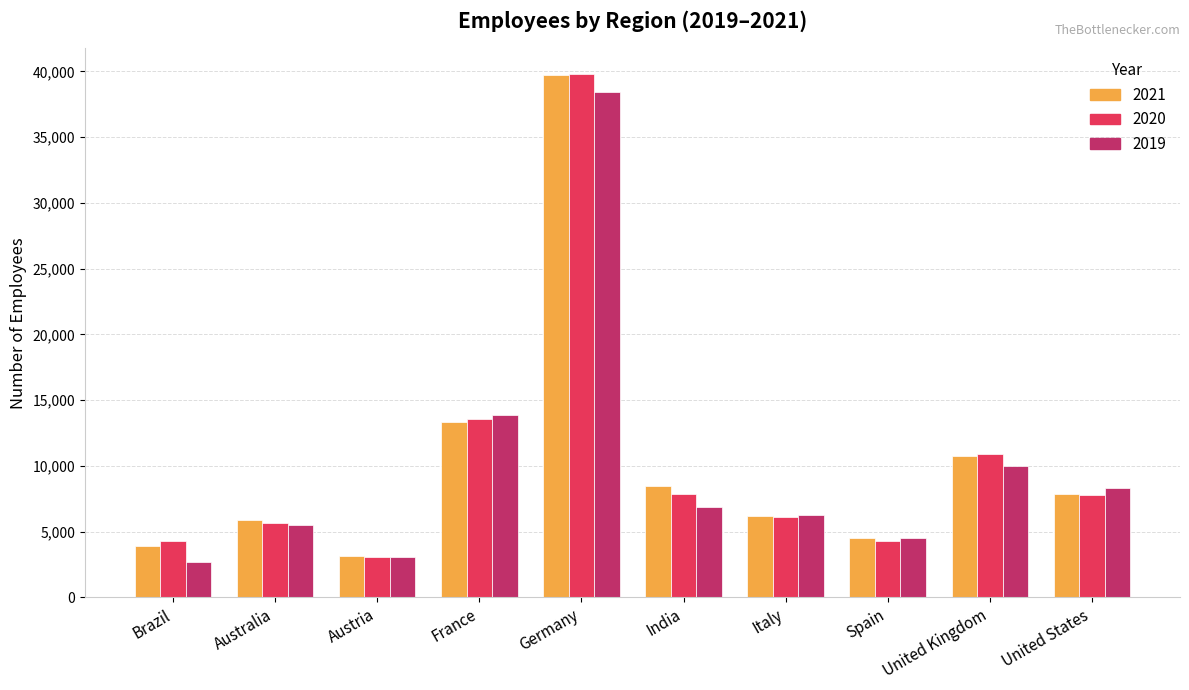

What is the label of the 1st bar from the left?

Brazil